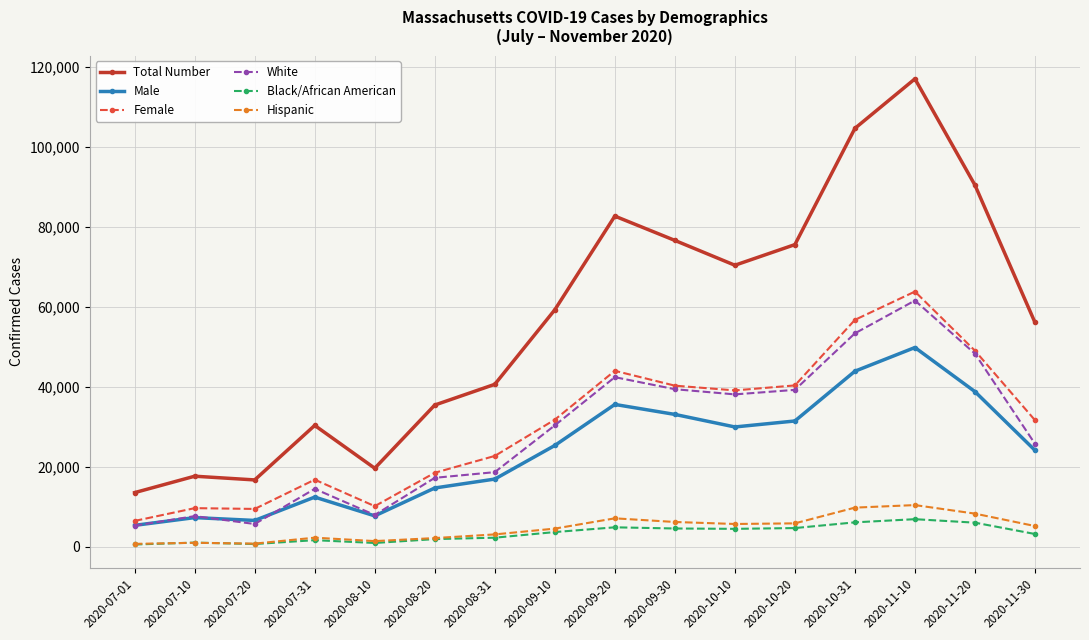

What is the value of the Black/African American point at the 2nd from the left?

1044